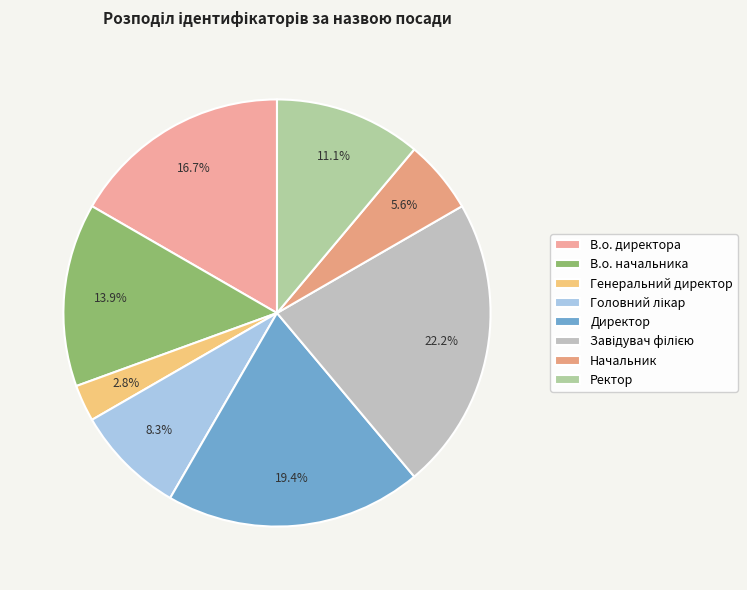

Rank the categories by value from highest to lowest.

Завідувач філією, Директор, В.о. директора, В.о. начальника, Ректор, Головний лікар, Начальник, Генеральний директор